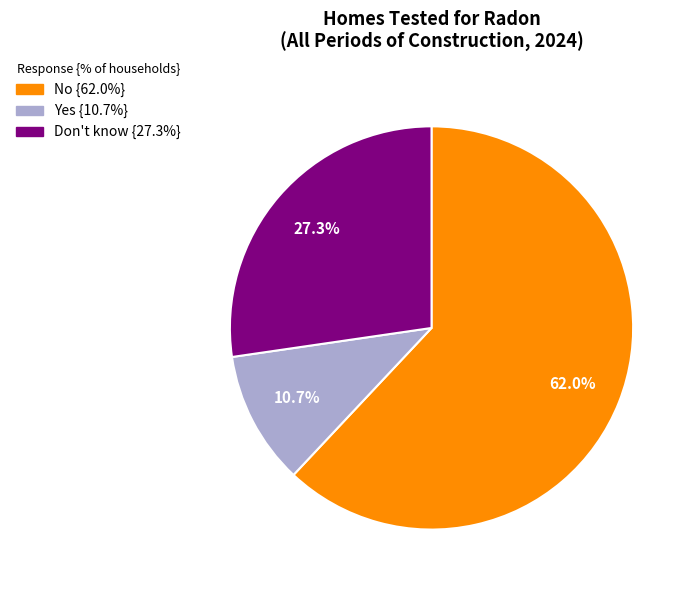

Rank the categories by value from highest to lowest.

No, Don't know, Yes